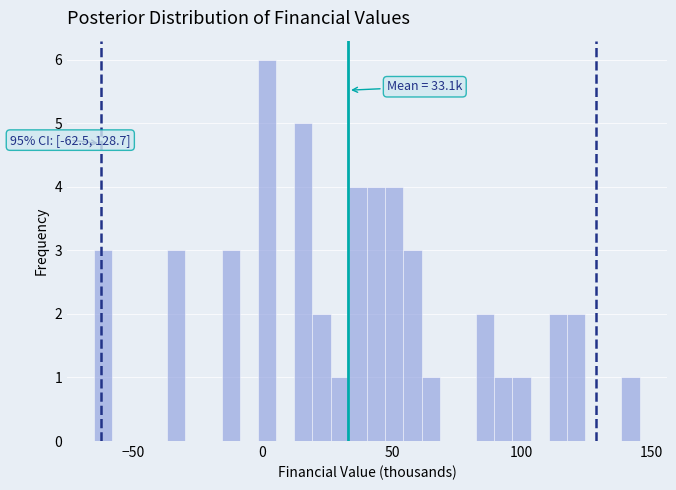

Read against the x-axis, roughly where is the centre of the tallest bar?

0